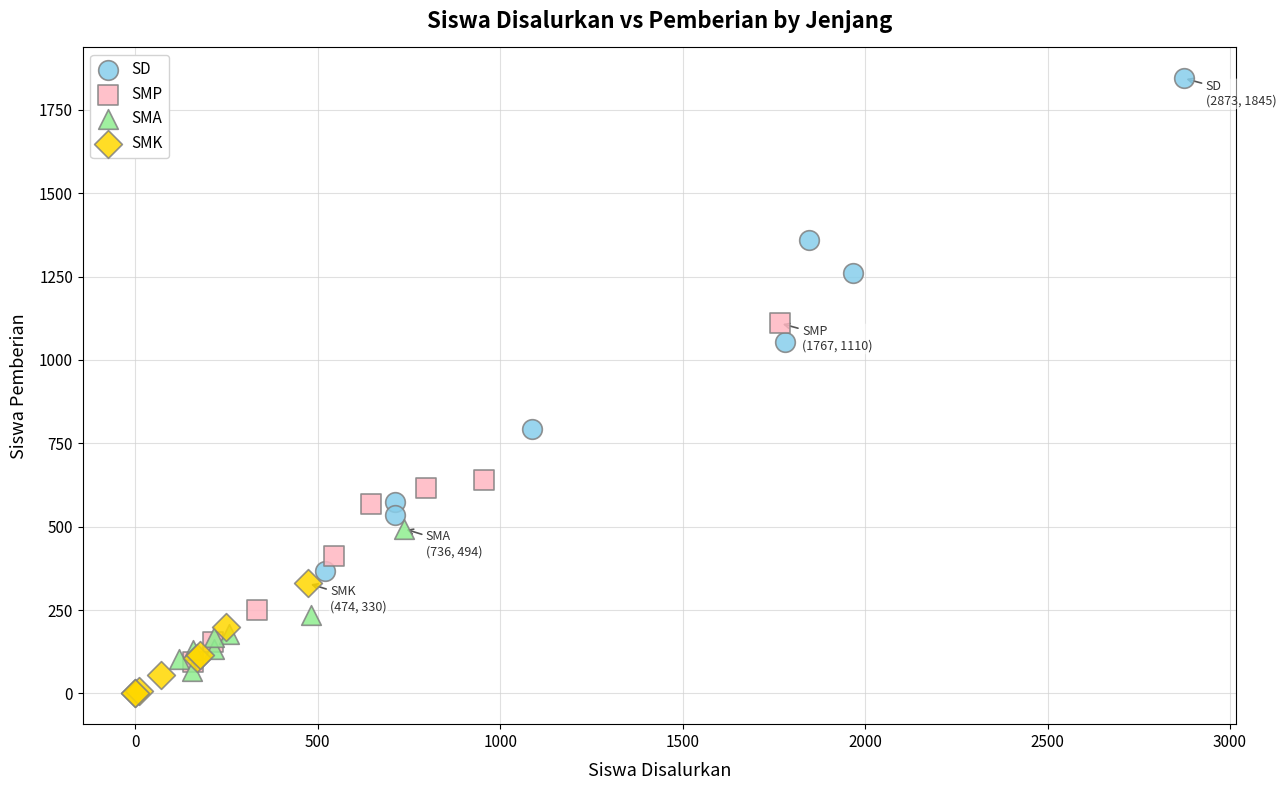

Which series contains the highest Y value?

SD